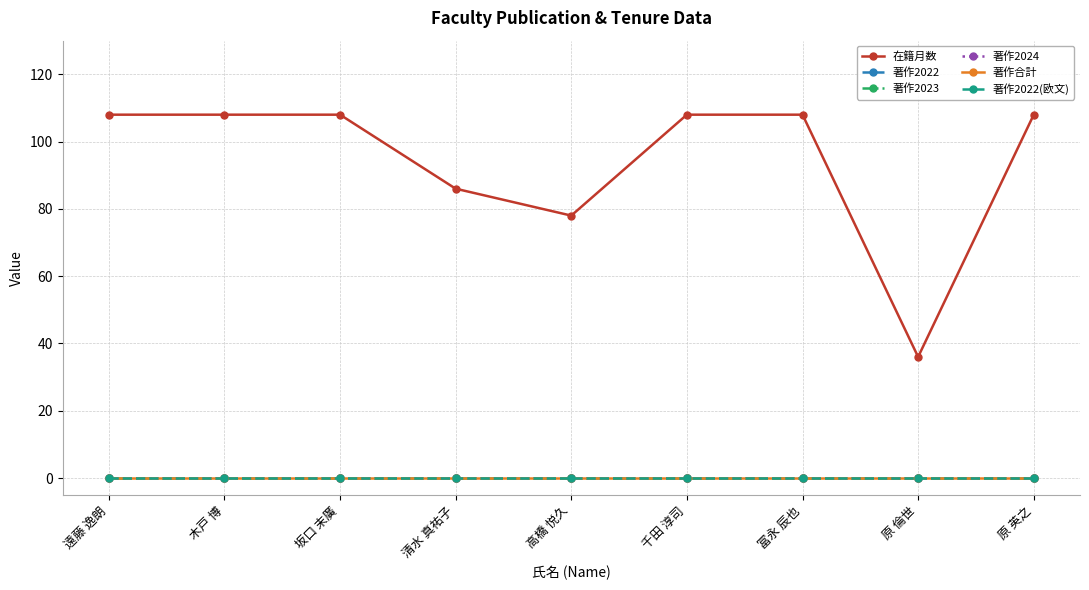

Which series has the widest spread of values?

在籍月数